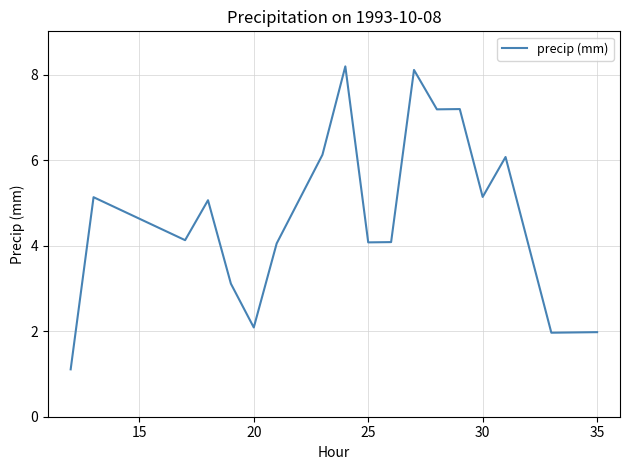

What is the sum of all values?

95.9